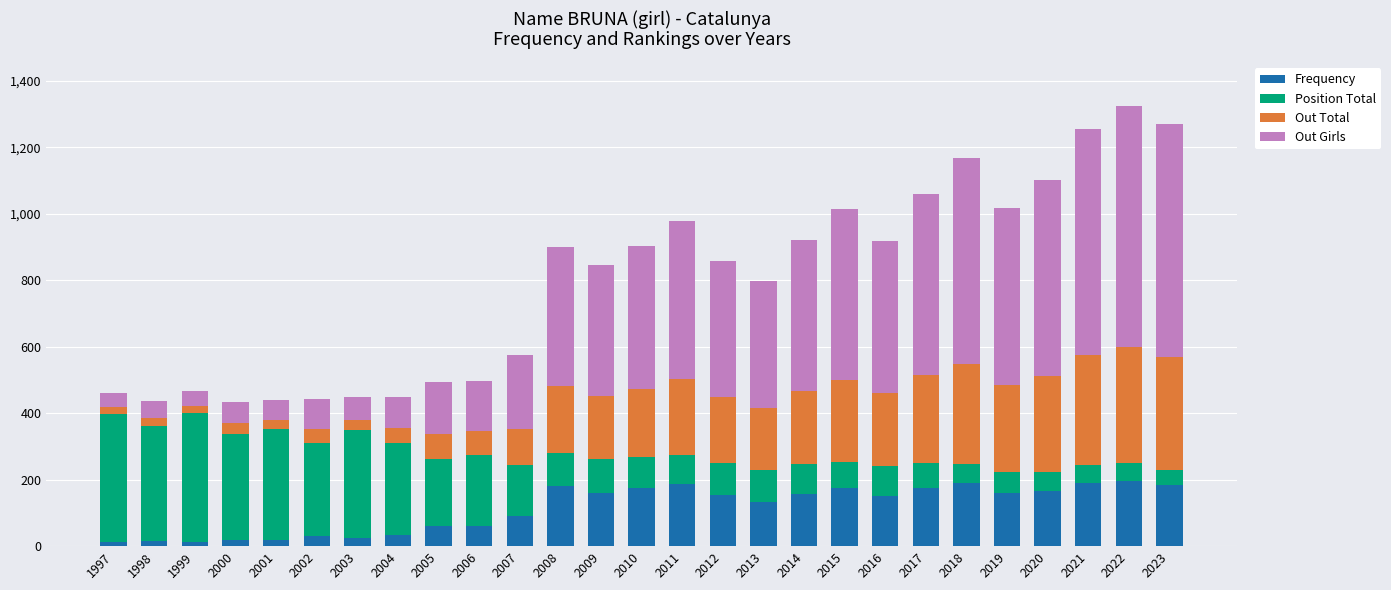

The value of Frequency at 2022 is 78. True or false?

False